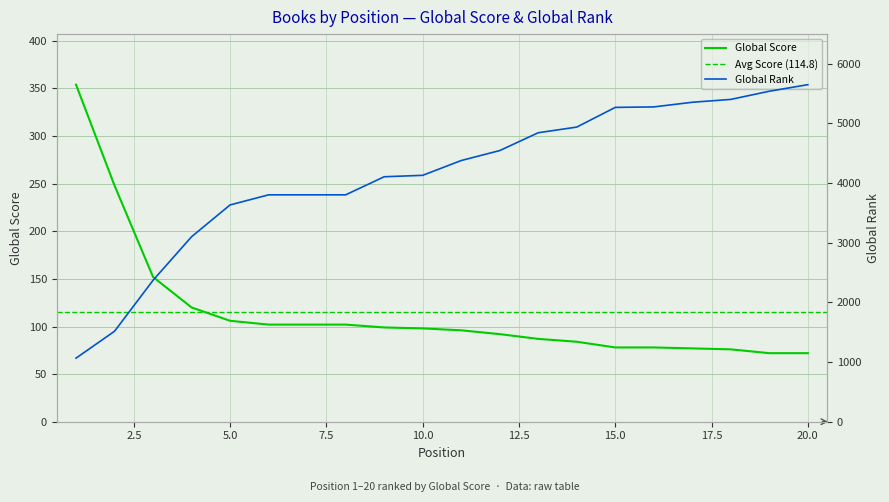

Reading left to right, what are all the values shown in this chart?

Global Score: 1=354	2=248	3=152	4=120	5=106	6=102	7=102	8=102	9=99	10=98	11=96	12=92	13=87	14=84	15=78	16=78	17=77	18=76	19=72	20=72
Global Rank: 1=1066	2=1517	3=2372	4=3102	5=3635	6=3804	7=3804	8=3804	9=4107	10=4131	11=4379	12=4546	13=4845	14=4940	15=5270	16=5278	17=5356	18=5404	19=5541	20=5651